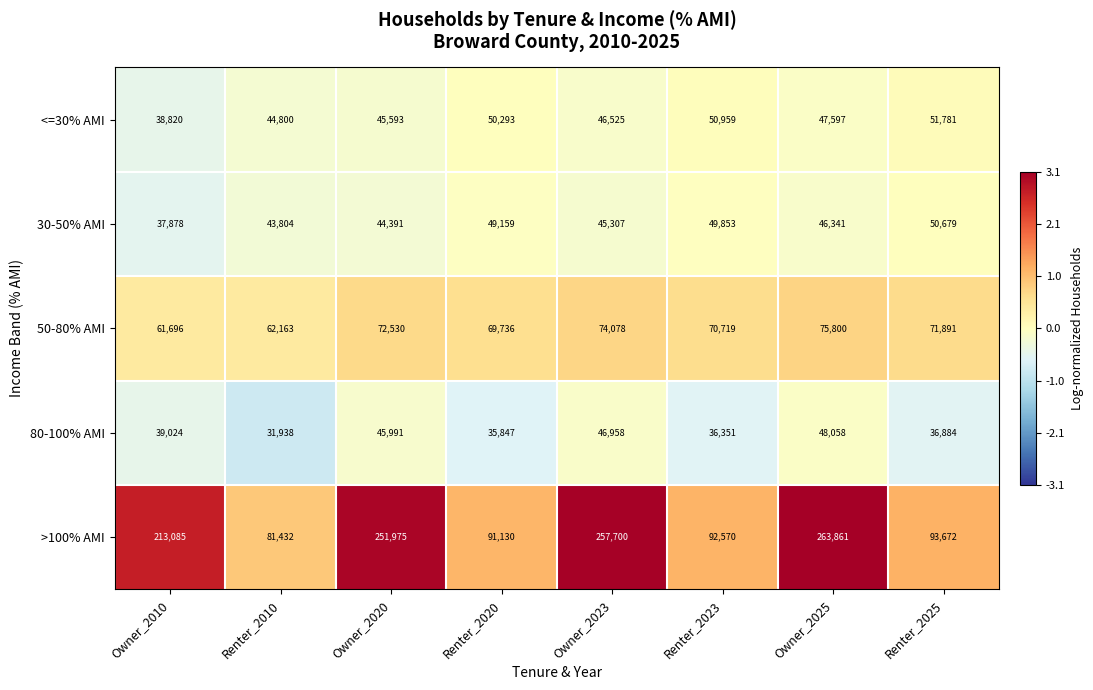

True or false: >100% AMI has a value of 73009 at Owner_2025.

False